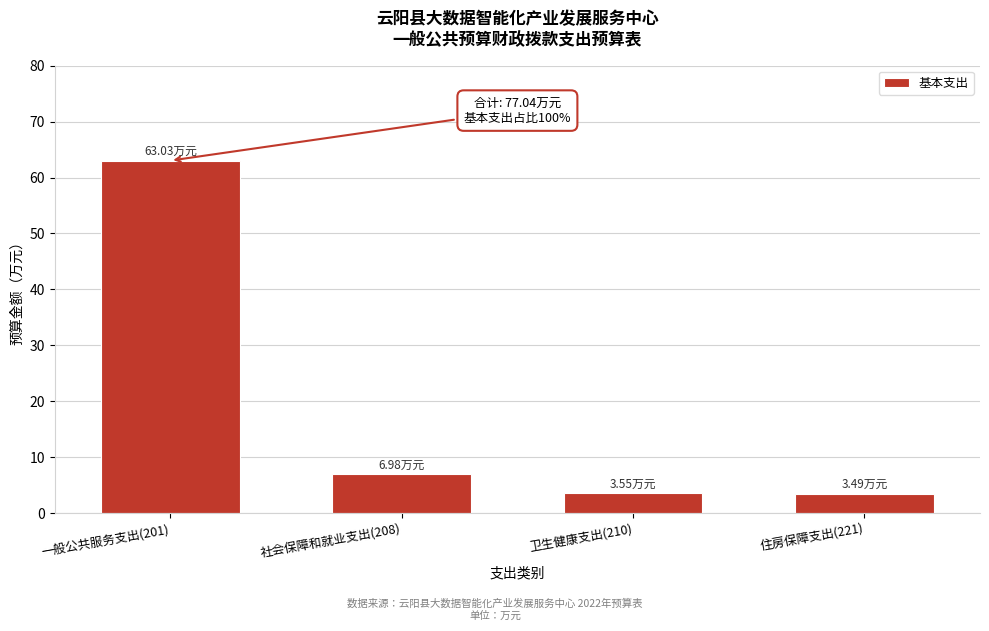

Between 住房保障支出(221) and 社会保障和就业支出(208), which is larger?

社会保障和就业支出(208)